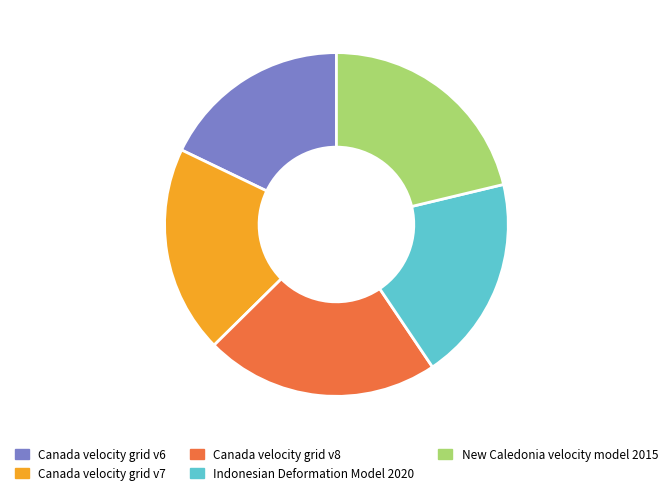

Which slice is the smallest?

Canada velocity grid v6